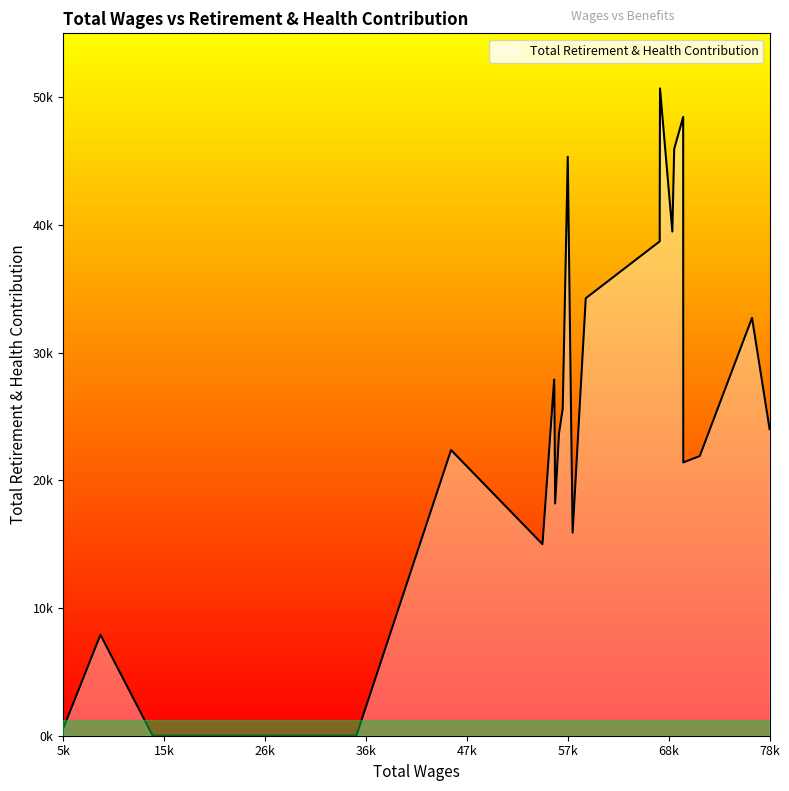

How many interior local peaks (higher than both neighbors) does the data have?

8